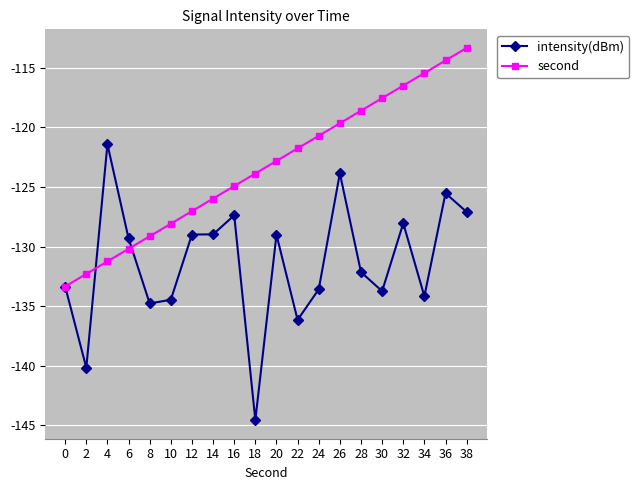

Which series ends up on top after the final intersection of intensity(dBm) and second?

second